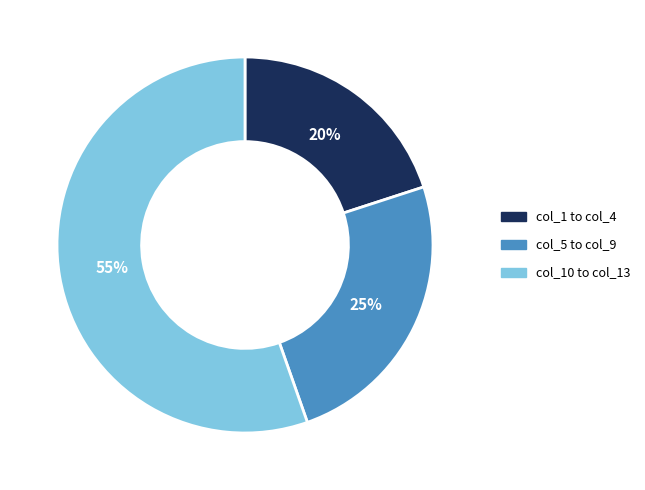

To the nearest percent, what is the average slice percentage?

33%